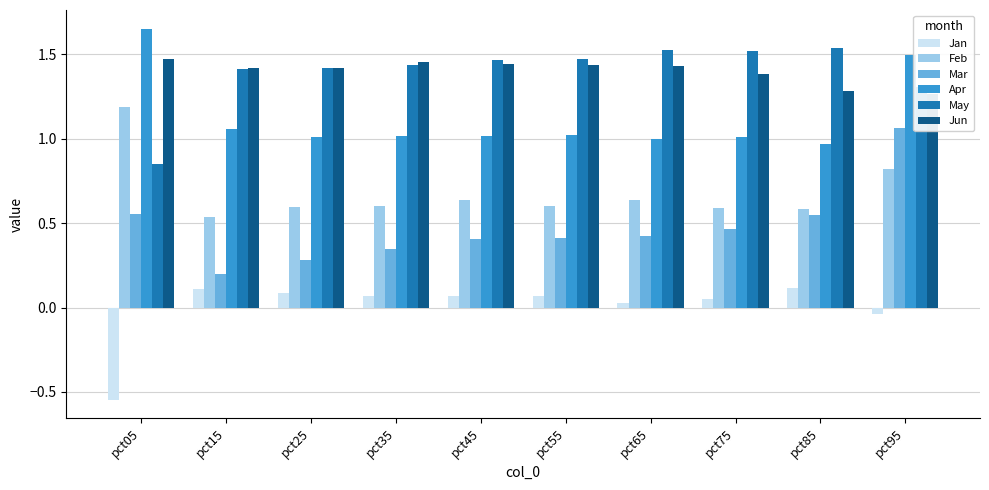

At how many categories does at least one series exceed 0?

10